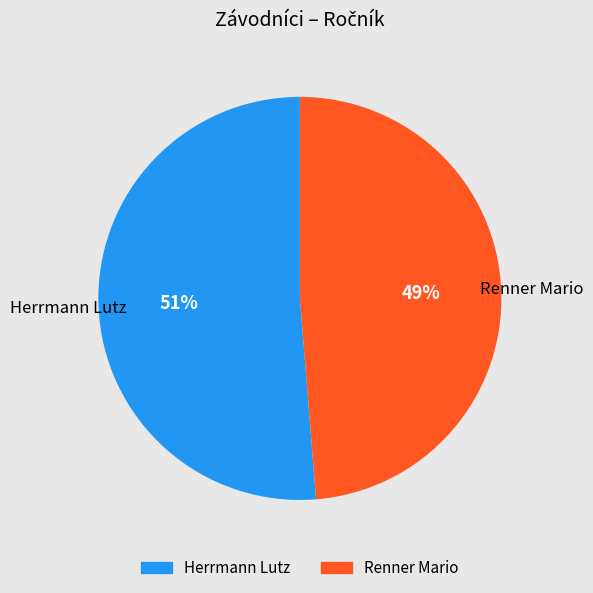

True or false: Herrmann Lutz accounts for 37% of the total.

False